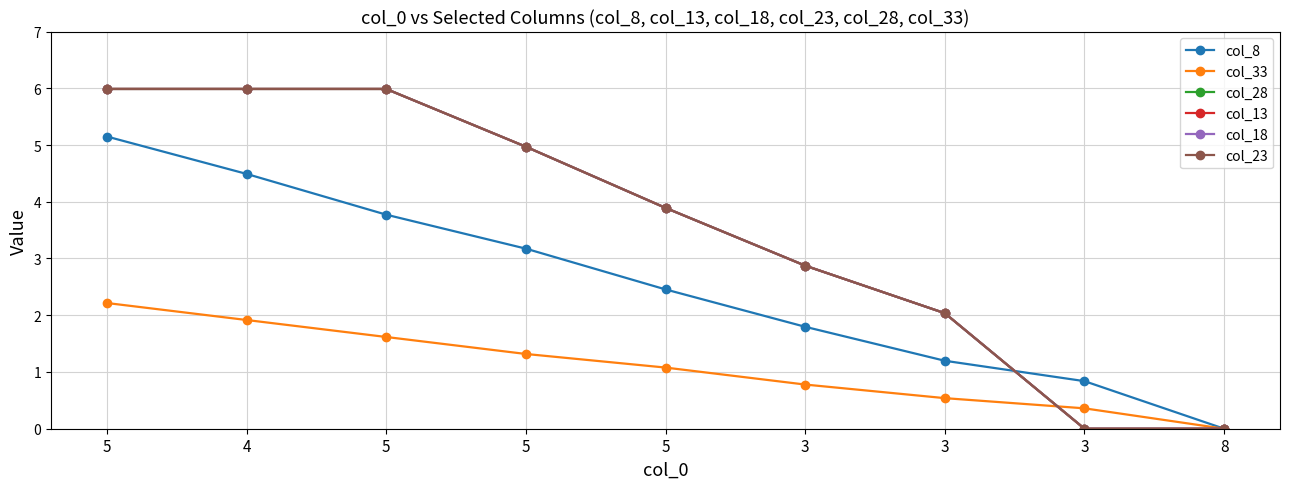

What is the label of the 5th point from the left?

5